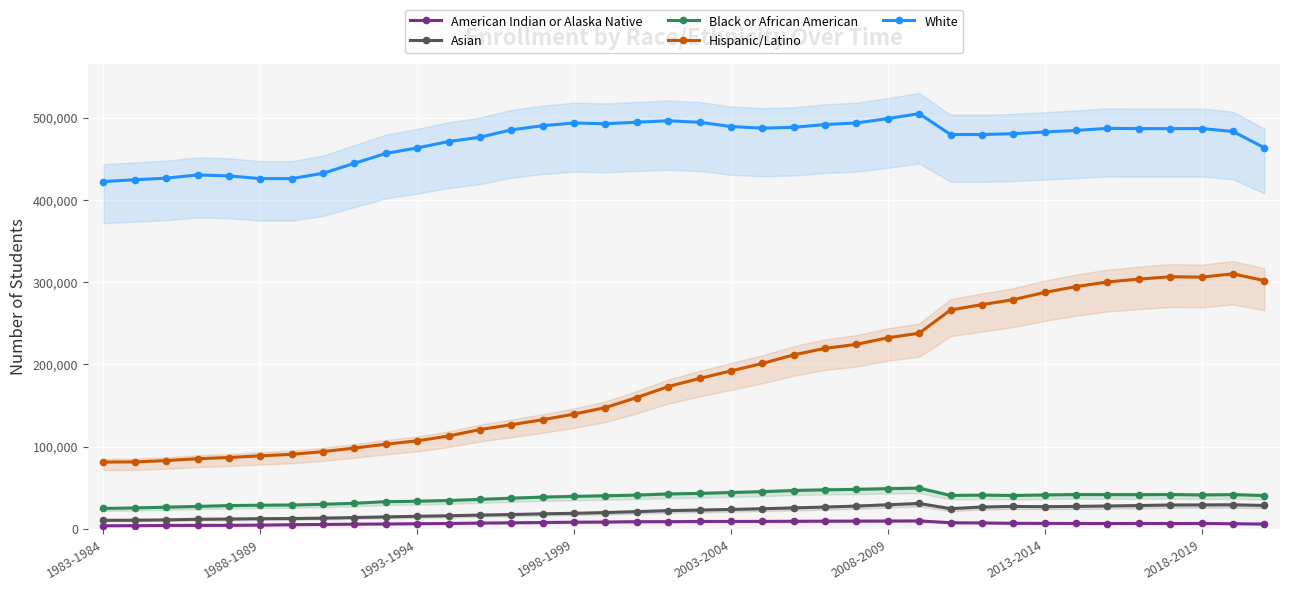

True or false: White and Asian cross at least once.

False